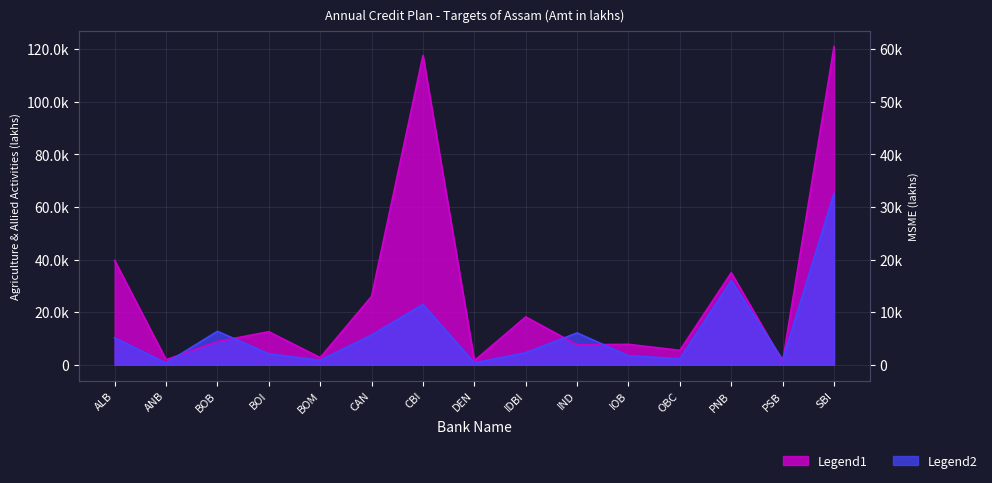

Is it true that MSME equals 1889.2 at PSB?

True